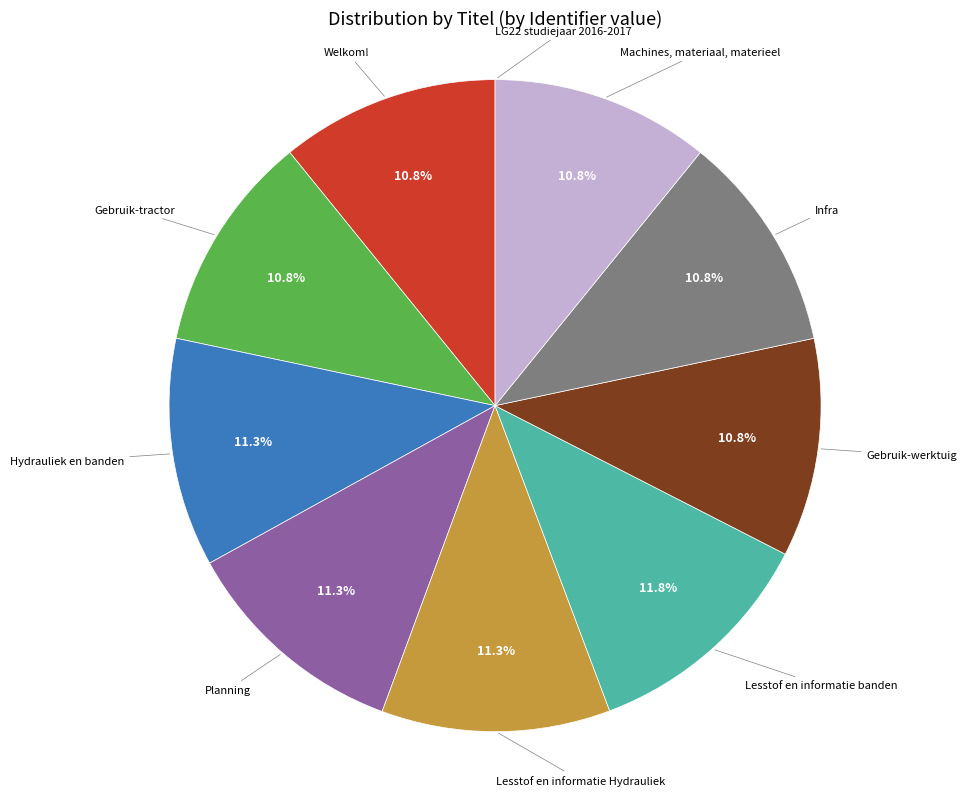

Is there a majority slice in this chart?

No